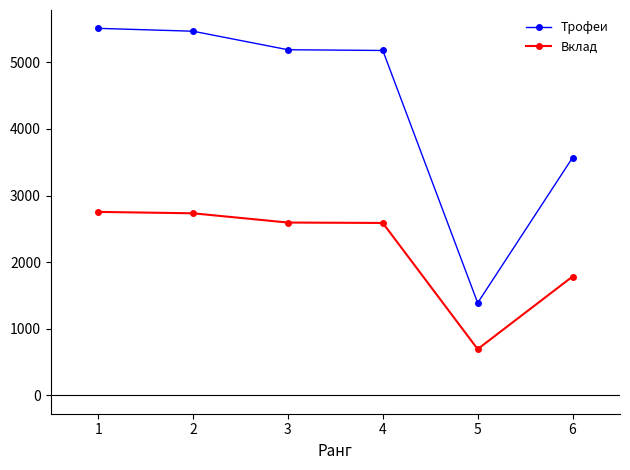

True or false: Вклад and Трофеи intersect in this chart.

False